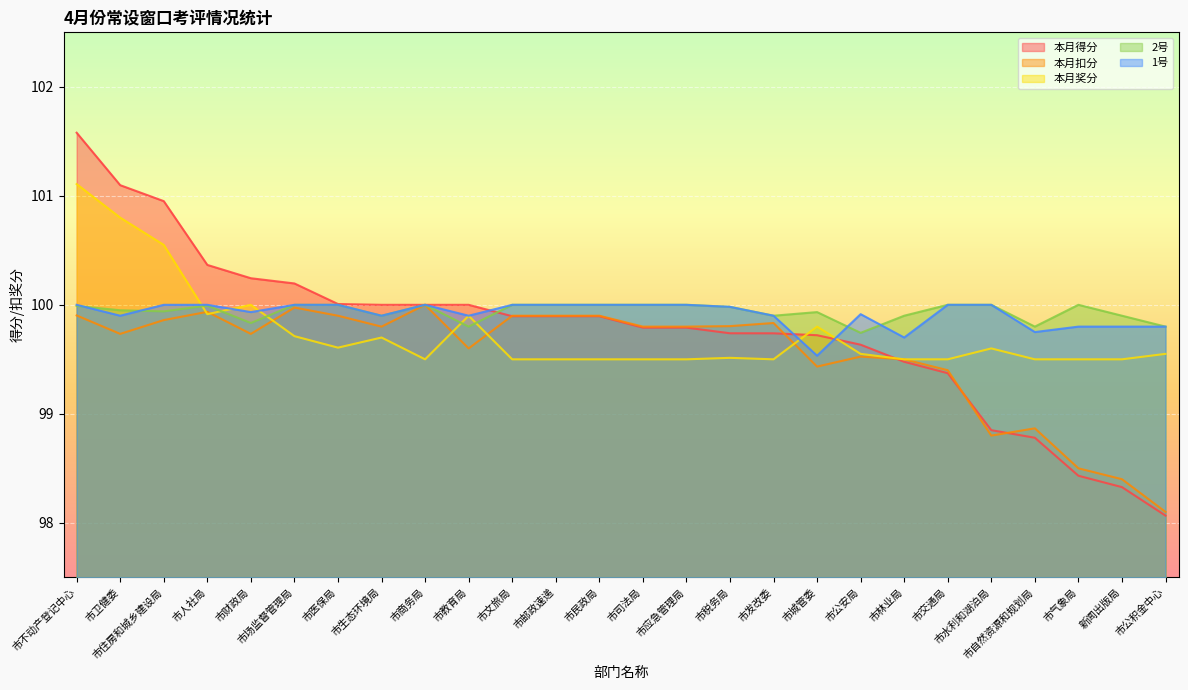

What position from the right is 市商务局?

18